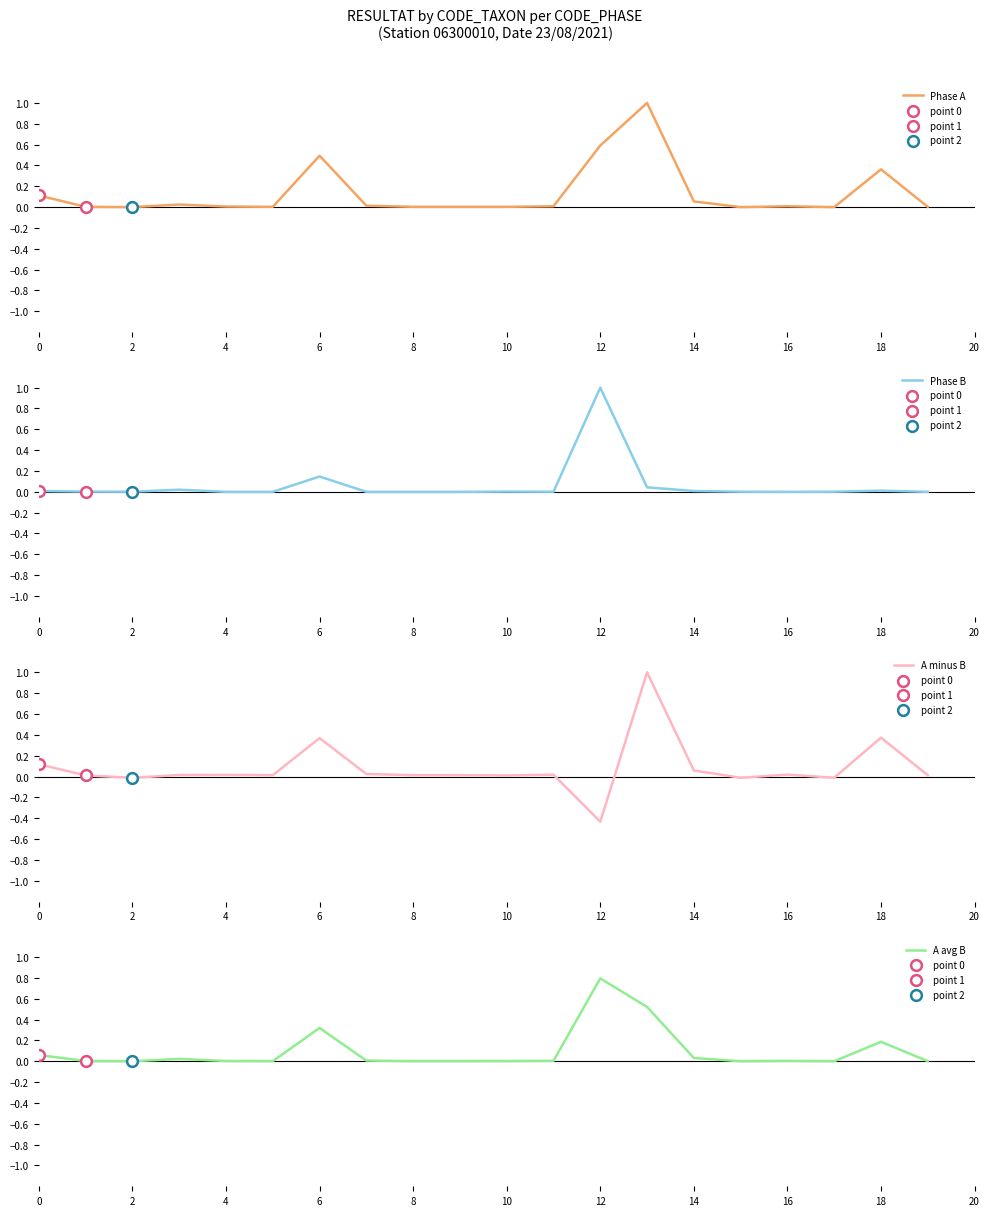

At which category is the sum across all series the highest?

13